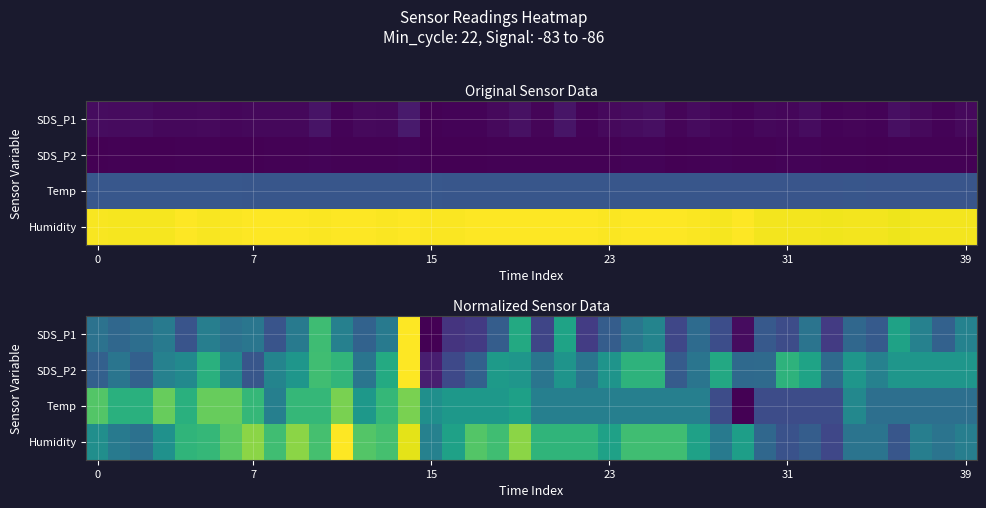

How many values in the SDS_P1 series exceed 0?

39